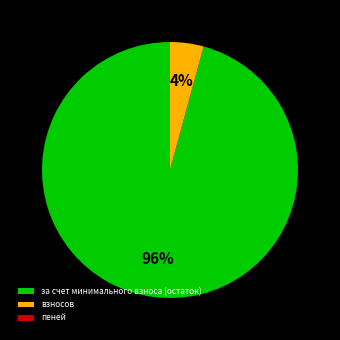

Which has a higher value, за счет минимального взноса (остаток) or взносов?

за счет минимального взноса (остаток)